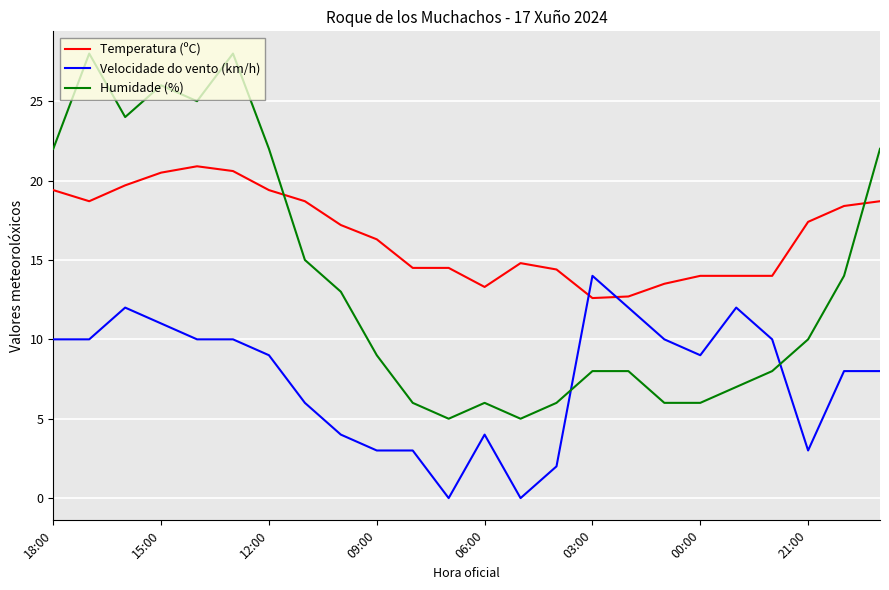

Which series has the widest spread of values?

Humidade (%)